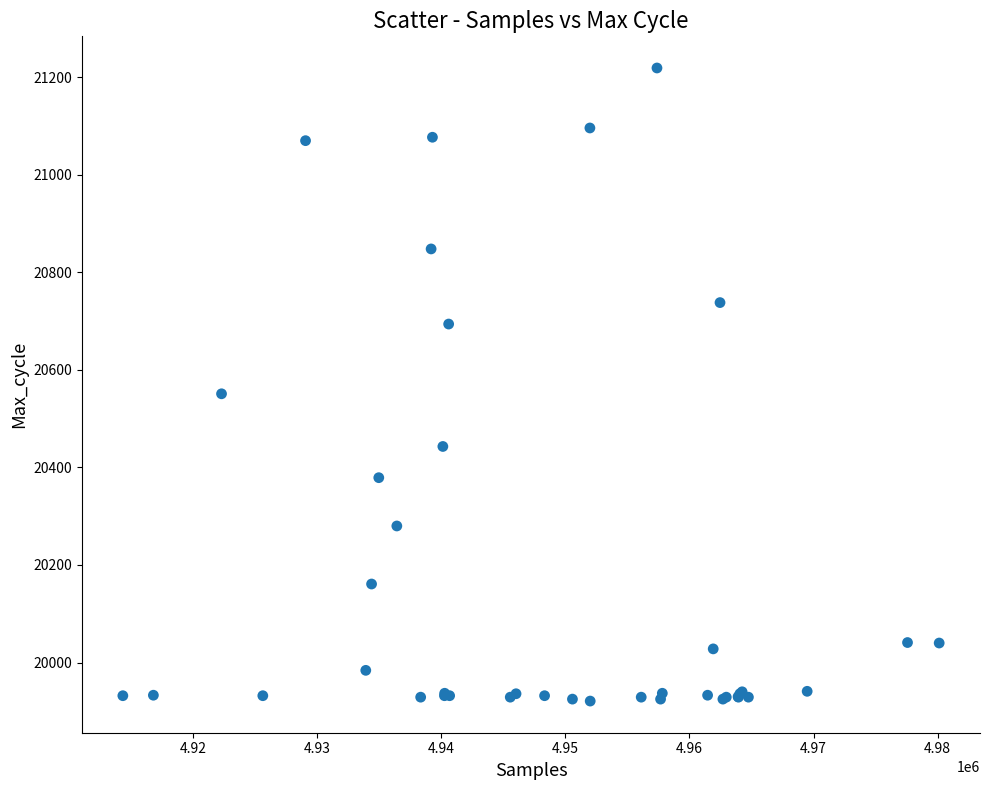

What Y value in the scatter plot is closest to 20570?

20551